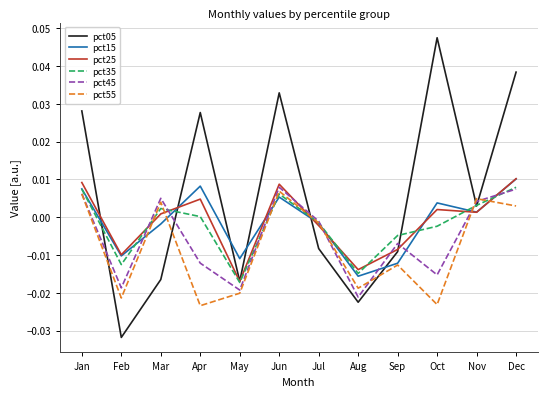

Which series has the largest total across all categories?

pct05